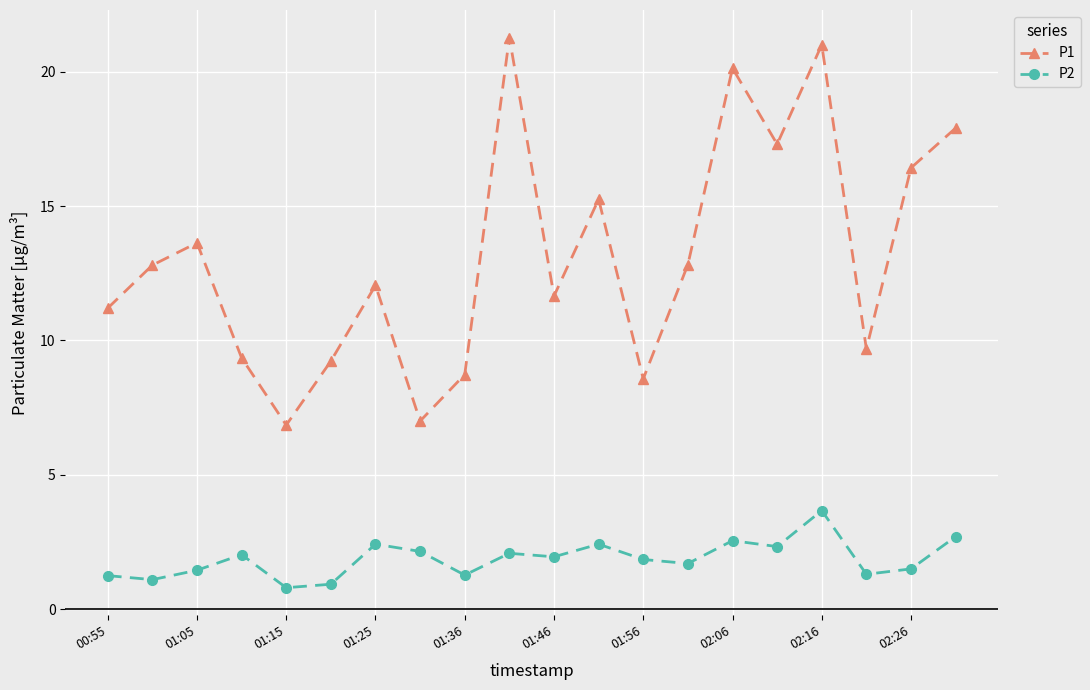

True or false: P1 has more than 2 points higher than both neighbors.

True